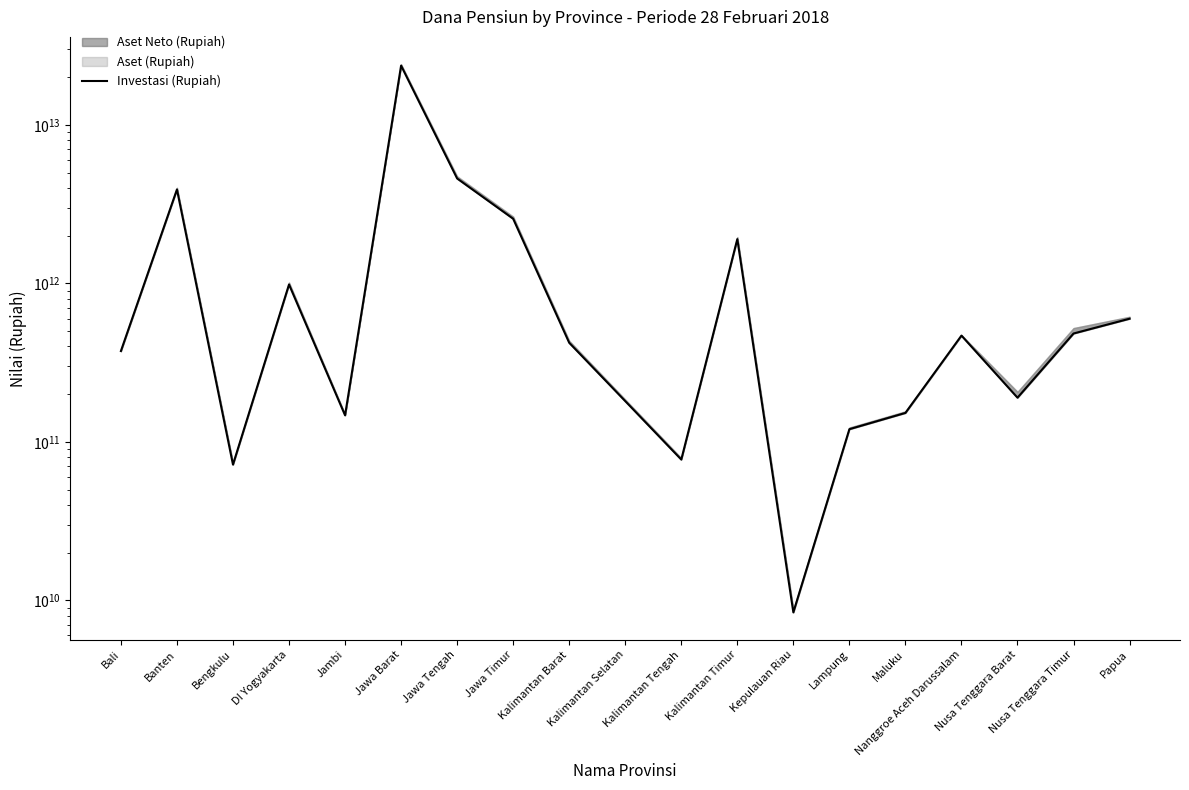

What is the sum of the values at Lampung and Banten?

4035881683496.0